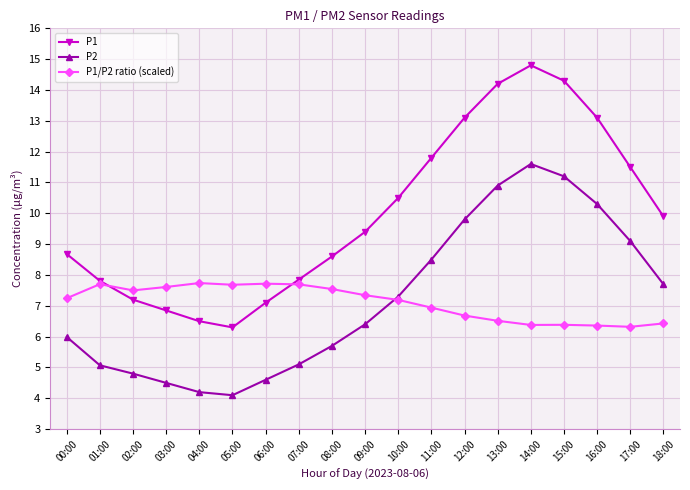

What is the difference between the P2 values at 17:00 and 02:00?

4.3